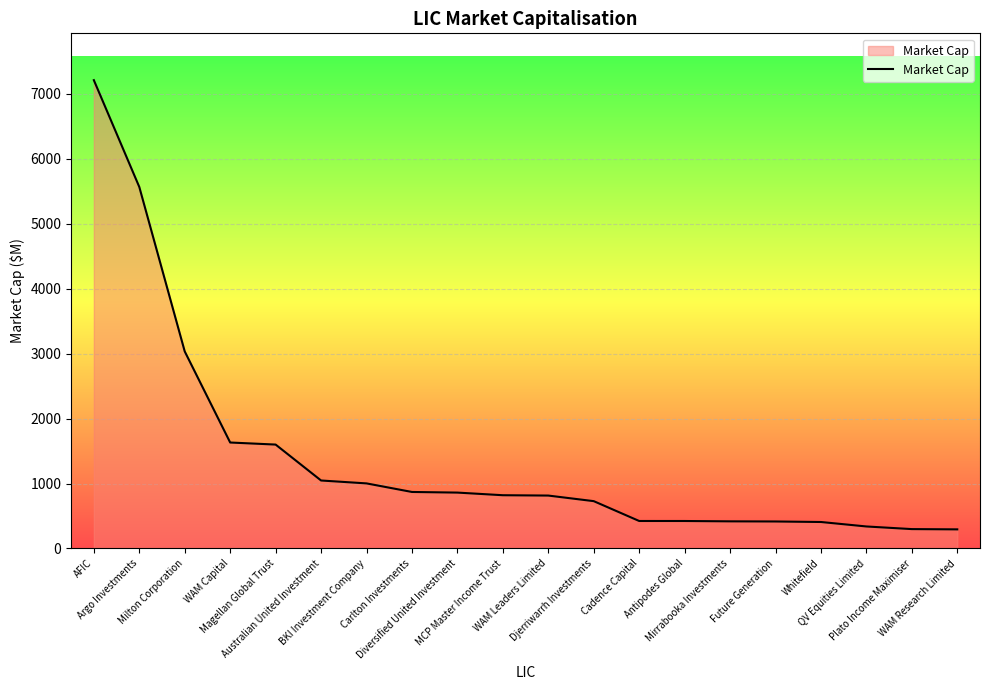

What is the minimum value shown in the chart?

293.9